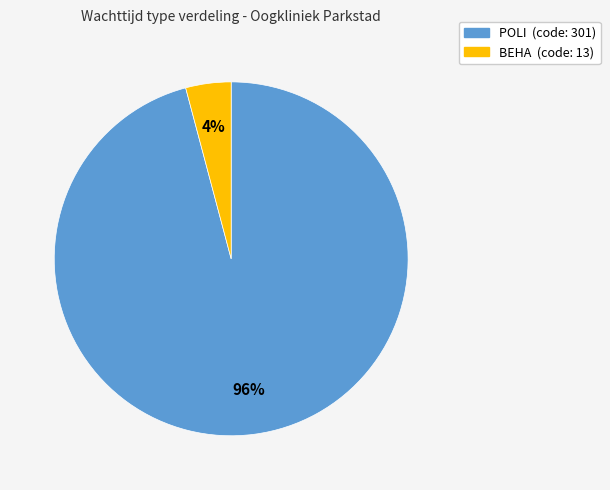

Count the number of slices in the pie.

2